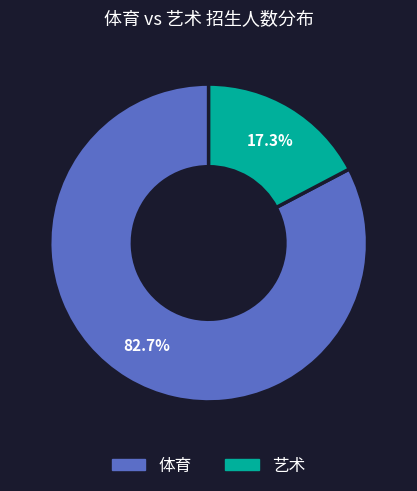

Which slice is the smallest?

艺术